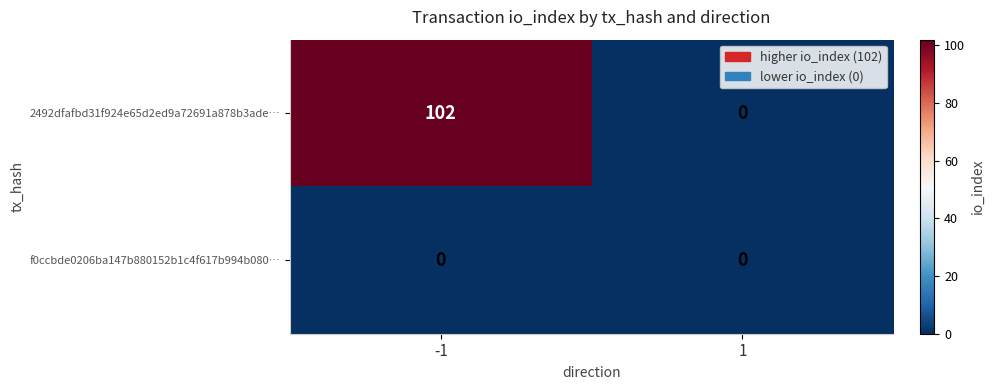

Which series changed the most between -1 and 1?

2492dfafbd31f924e65d2ed9a72691a878b3ade…